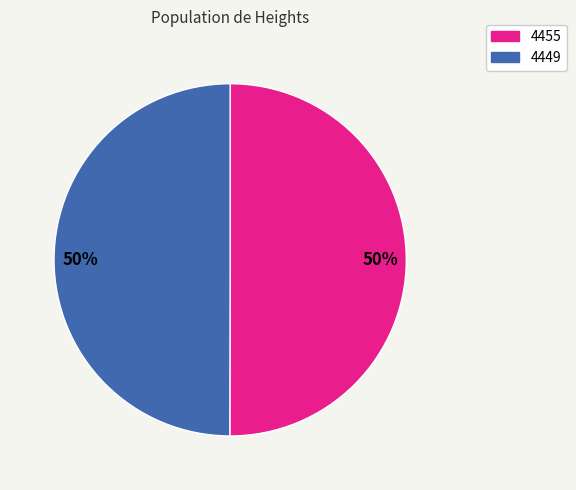

Count the number of slices in the pie.

2